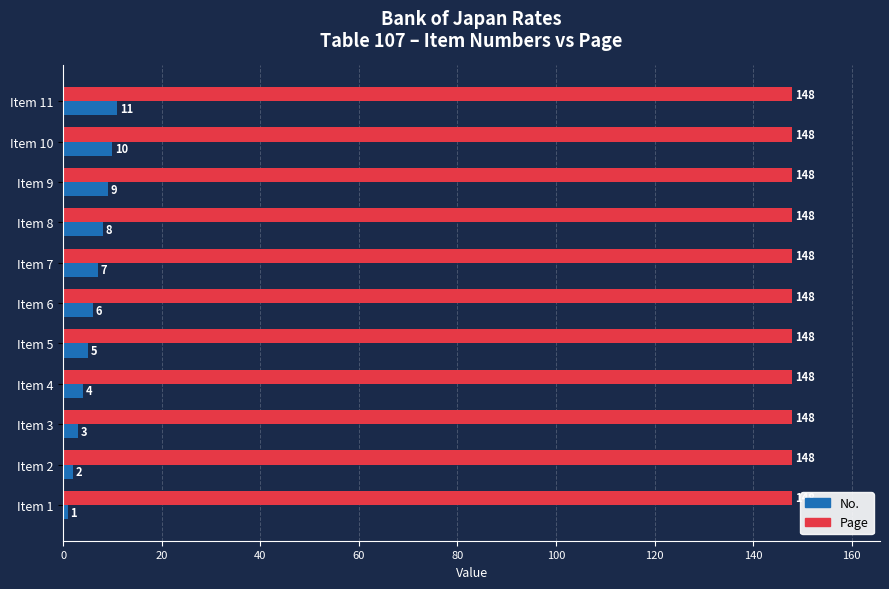

How many No. values are between 3 and 9?

7